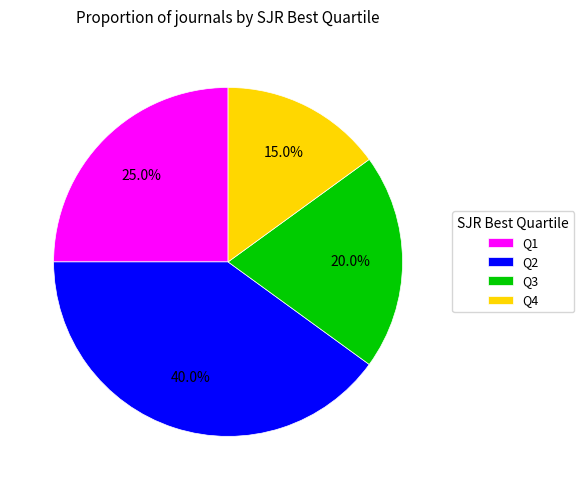

Which slice is the largest?

Q2